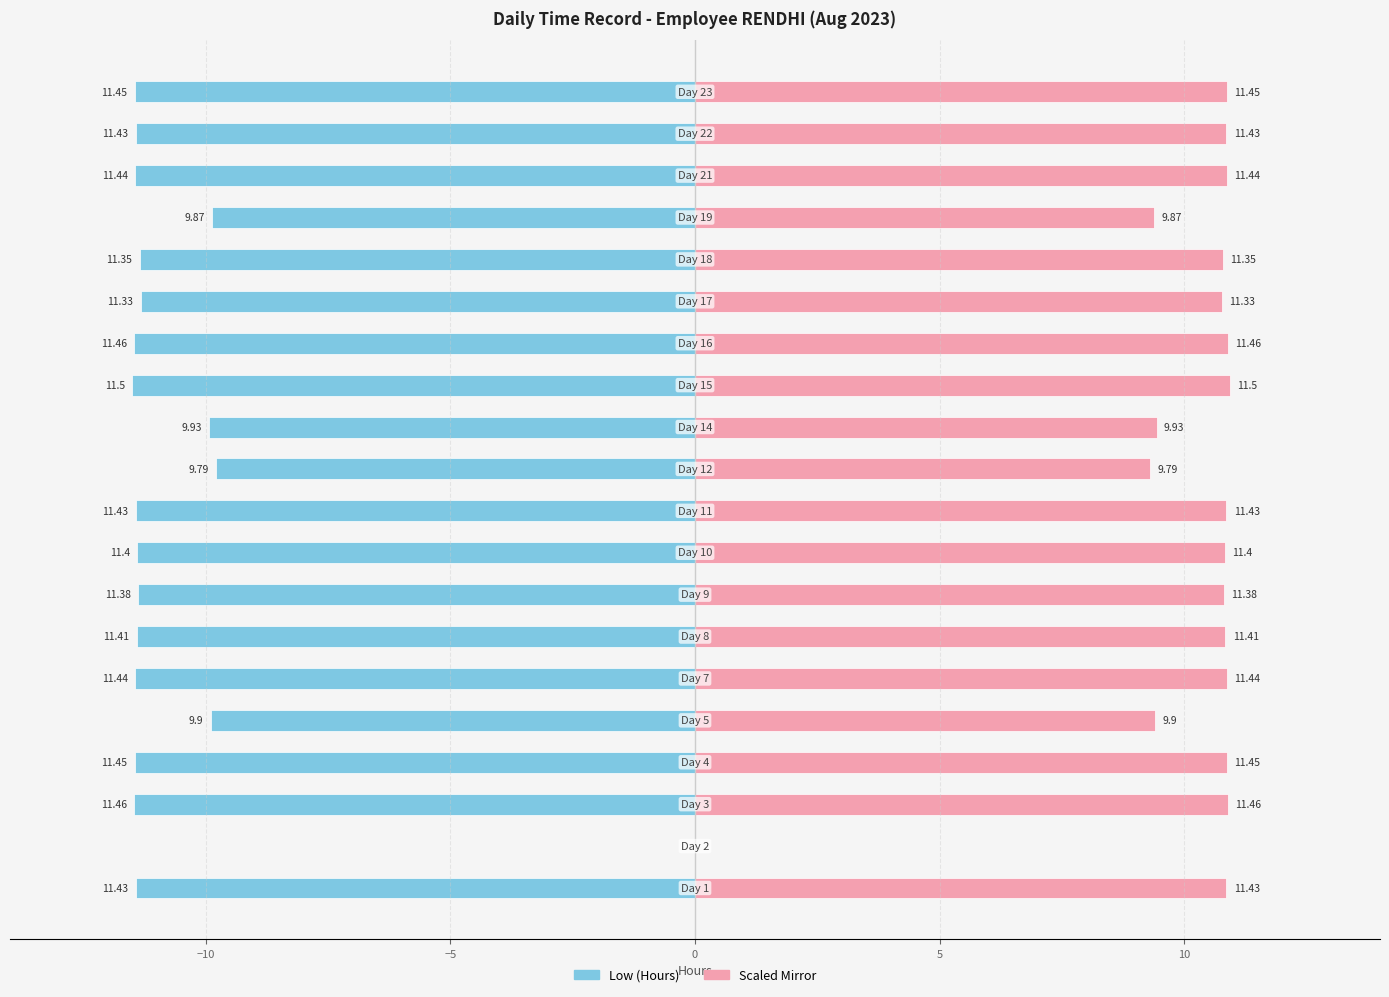

At which label is Break Total (scaled) closest to 5?

10